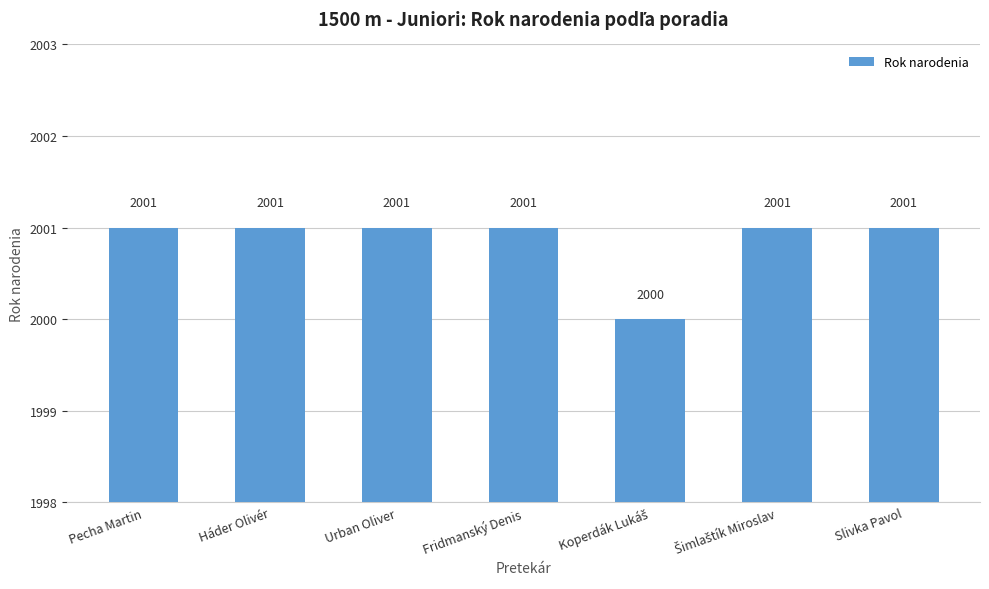

Read the value at Háder Olivér.

2001